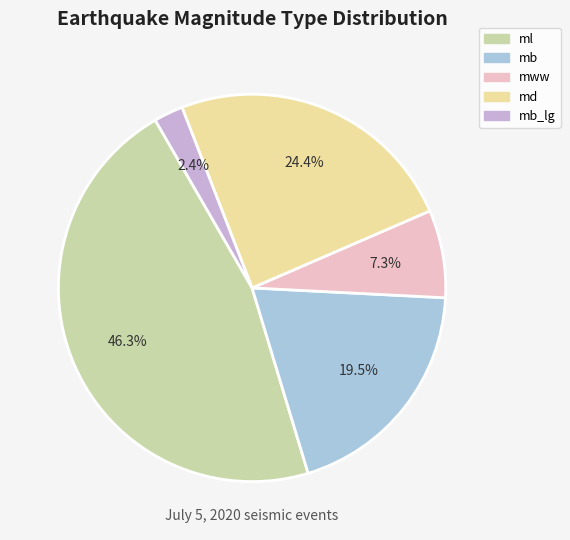

How many slices are in this pie chart?

5